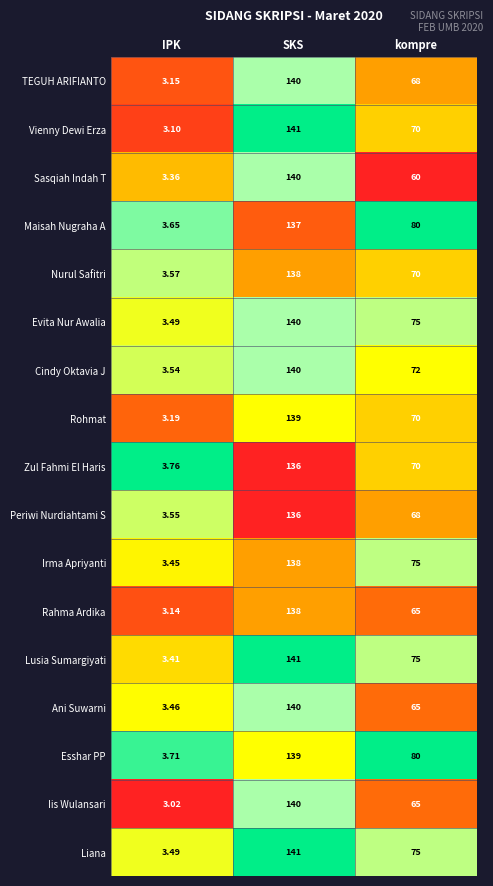

Which series has the largest range (max minus min)?

Vienny Dewi Erza